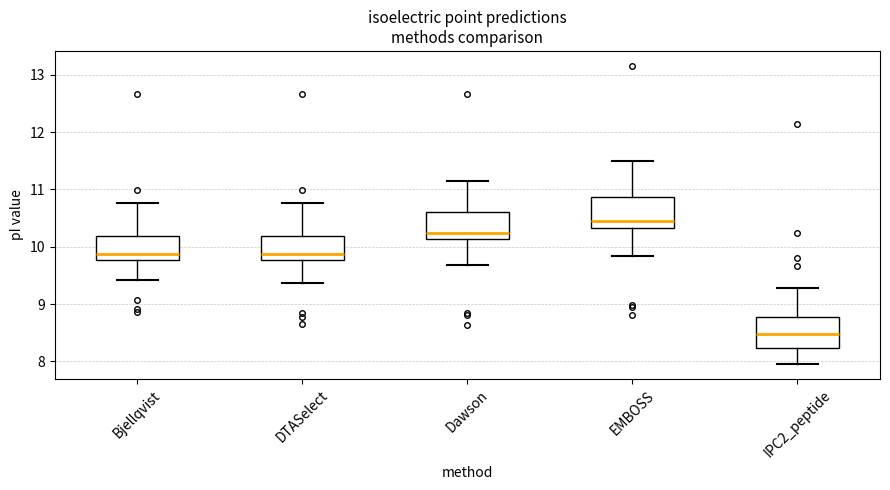

Which box's median line is the highest?

EMBOSS